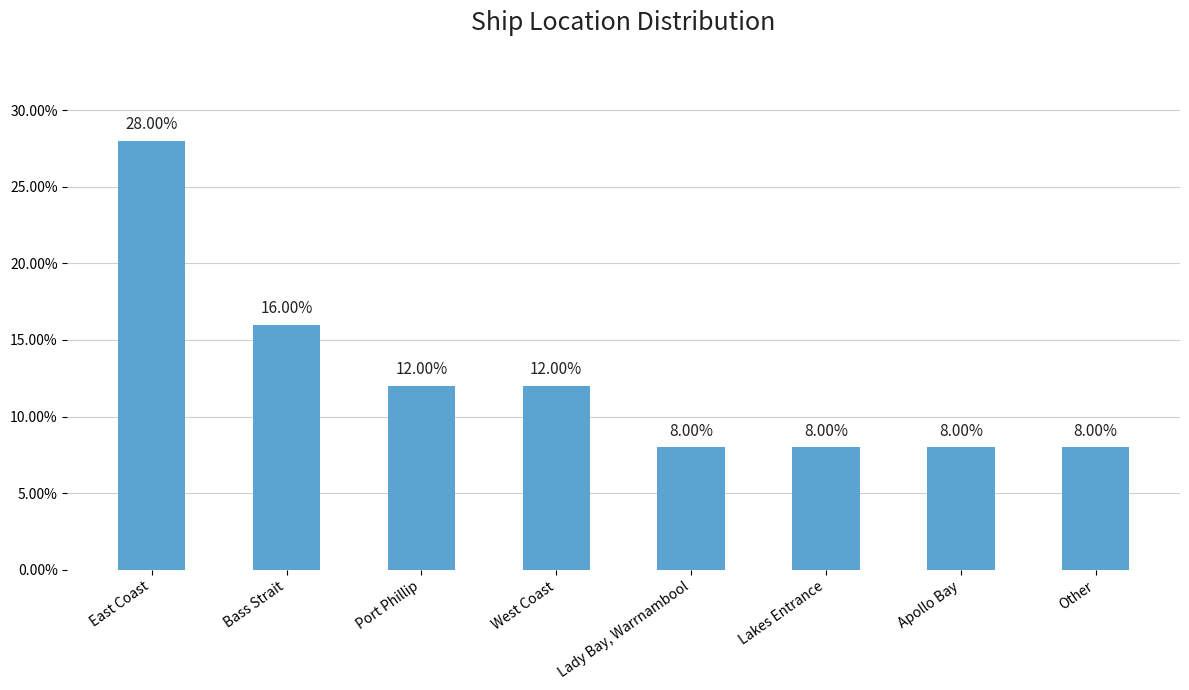

What is the value of the 6th bar from the left?

8.0